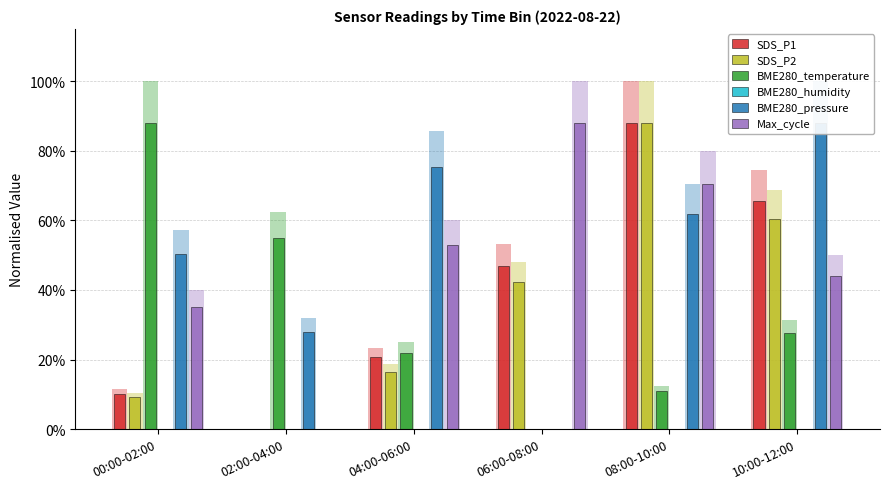

Is the value of BME280_humidity at 02:00-04:00 greater than the value of SDS_P2 at 10:00-12:00?

No